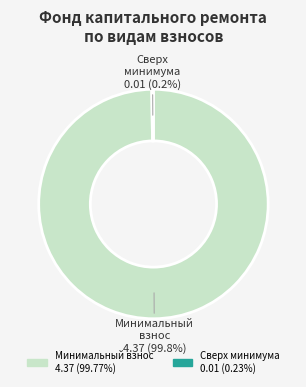

Does any single category account for the majority?

Yes